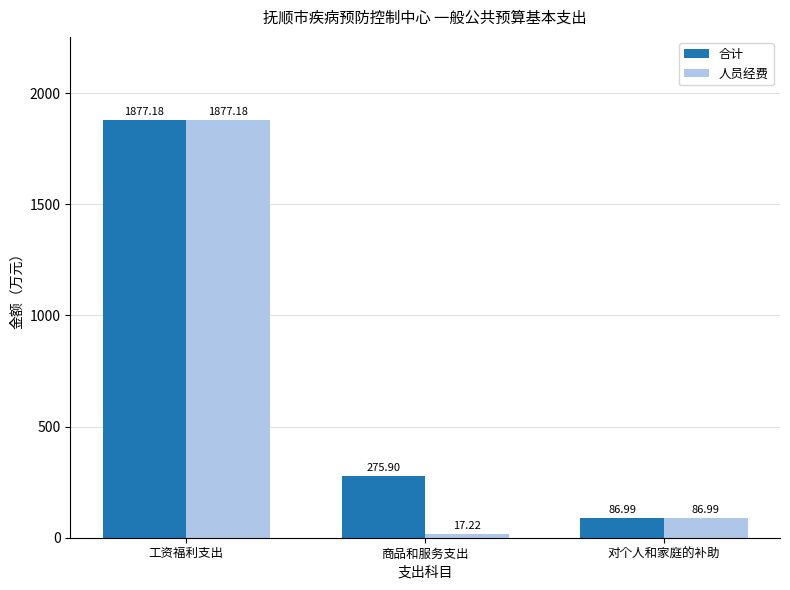

Is it true that 合计 equals 138.8 at 商品和服务支出?

False